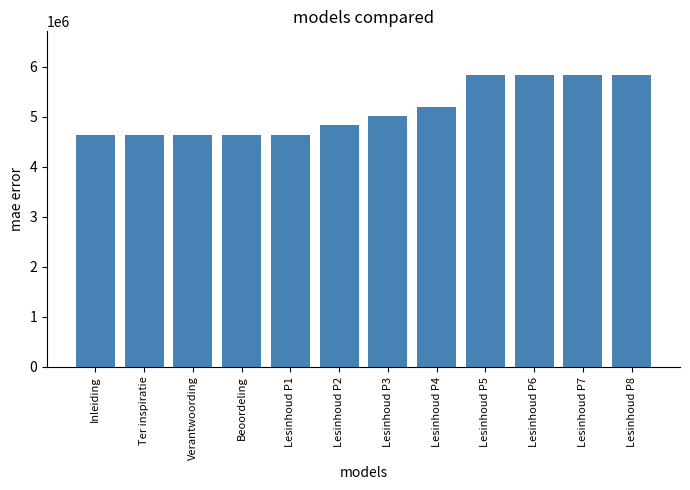

Is it true that the value at Lesinhoud P4 is 9139295?

False